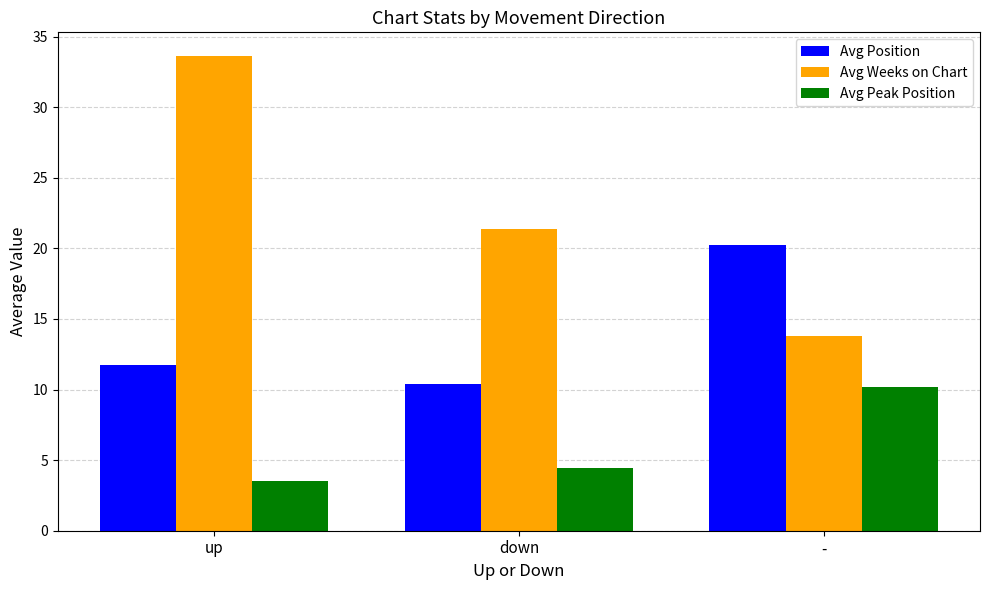

True or false: Avg Position has a value of 3.1 at up.

False